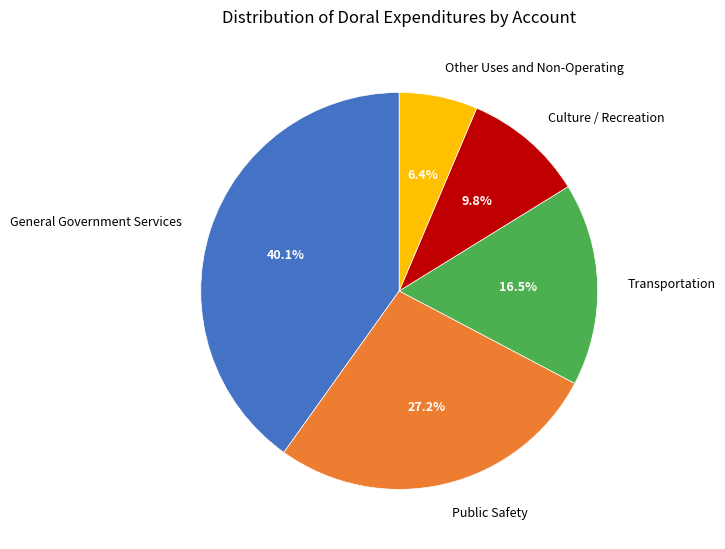

Which has a higher value, Culture / Recreation or Transportation?

Transportation